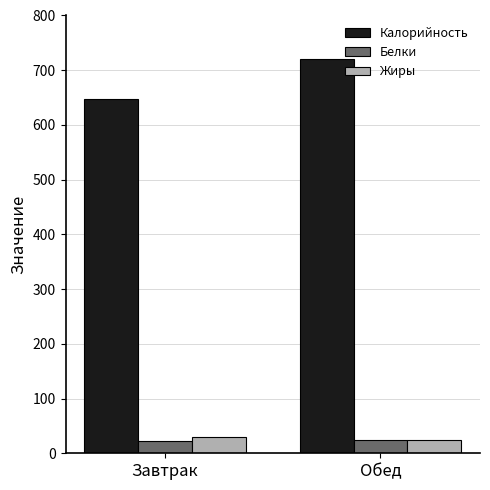

How many categories are shown in the chart?

2